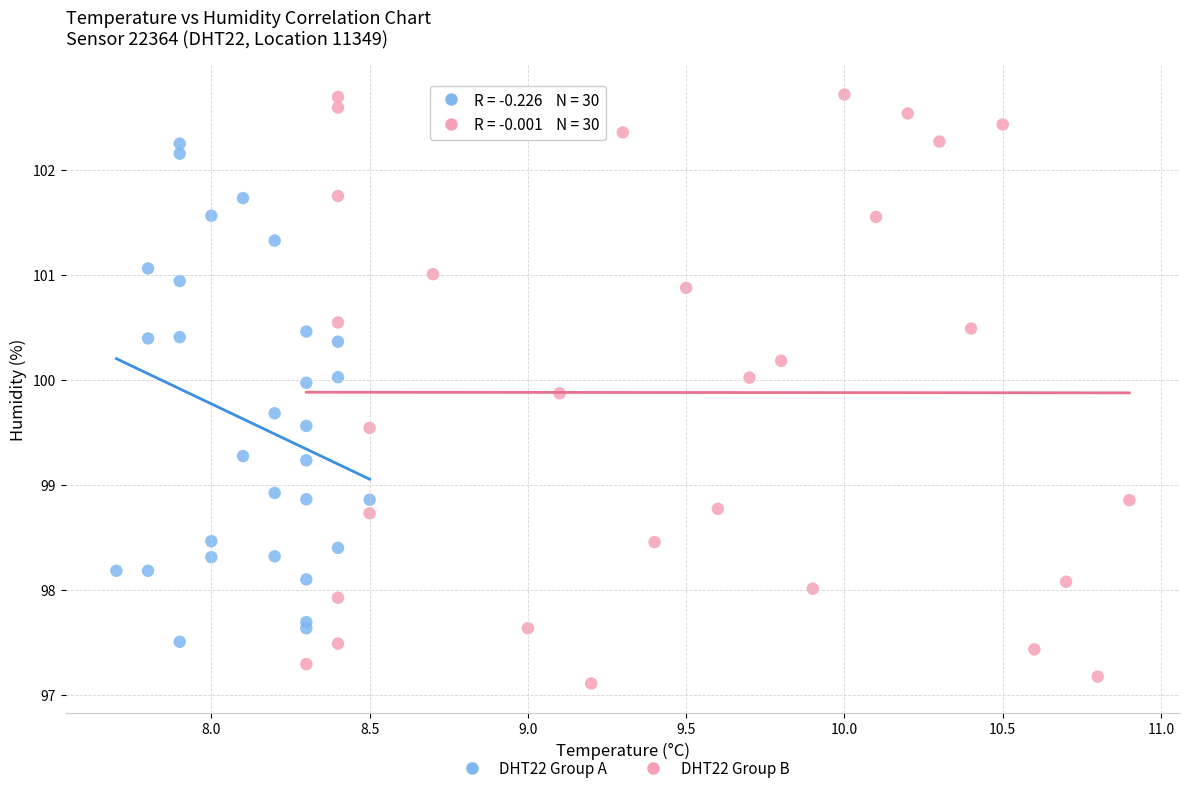

Which series contains the highest Y value?

DHT22 Group B